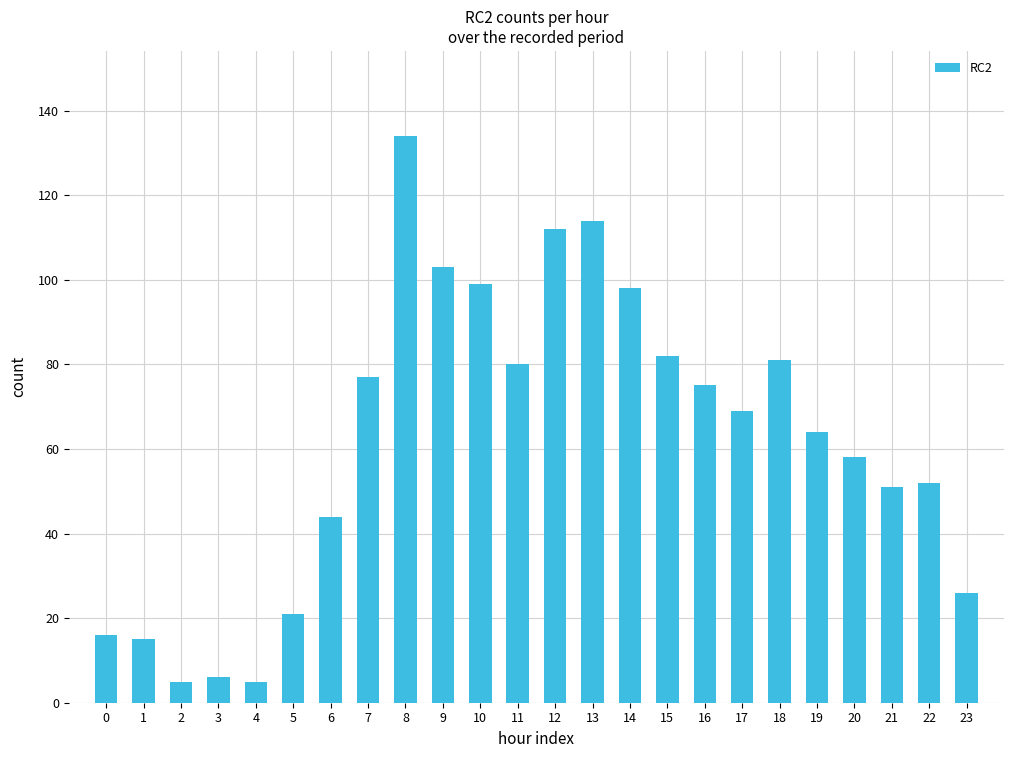

Reading left to right, transcribe all the data shown in this chart.

0=16	1=15	2=5	3=6	4=5	5=21	6=44	7=77	8=134	9=103	10=99	11=80	12=112	13=114	14=98	15=82	16=75	17=69	18=81	19=64	20=58	21=51	22=52	23=26